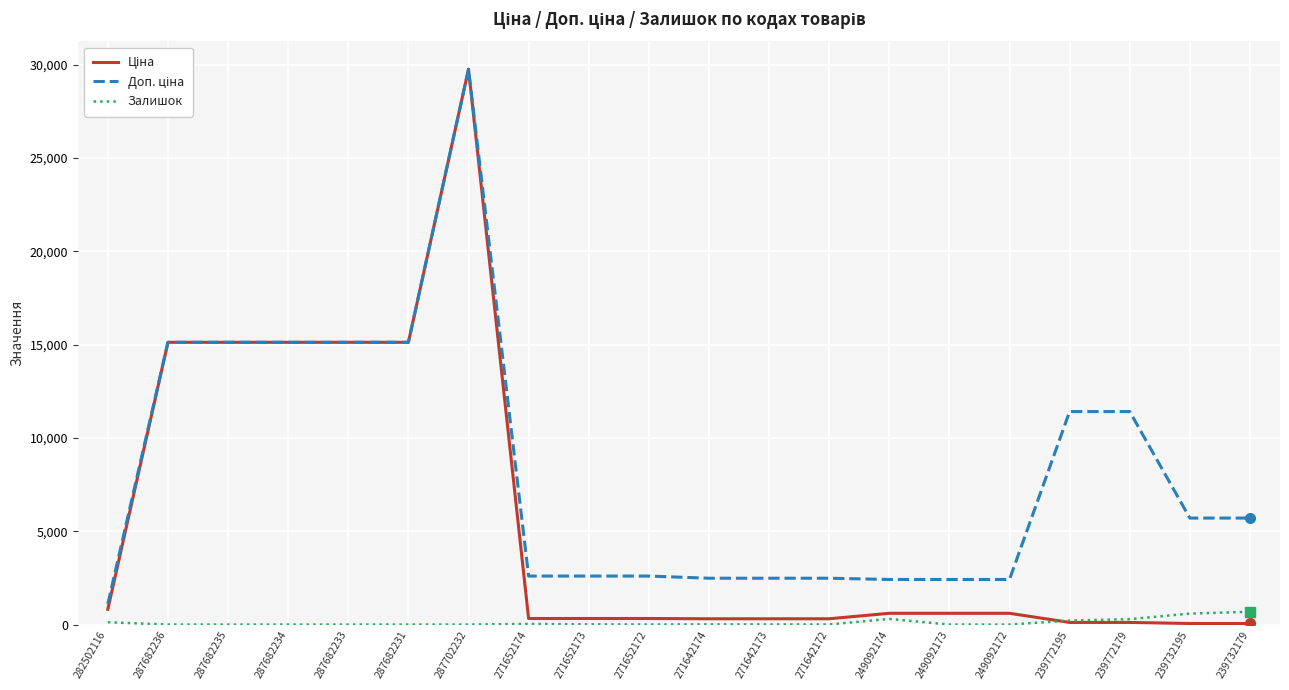

What is the highest value of the Залишок series?

686.0